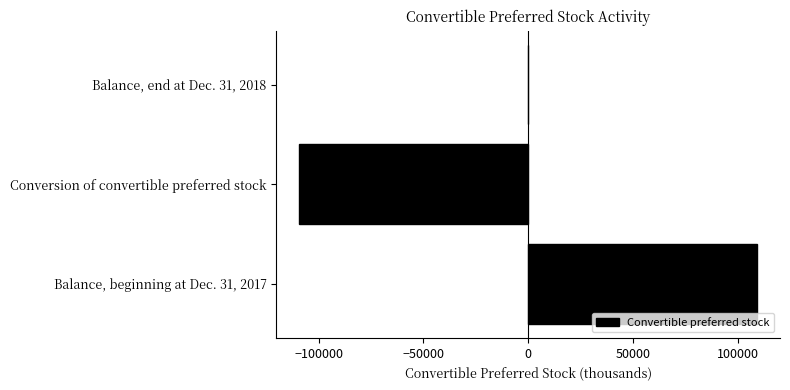

Between Conversion of convertible preferred stock and Balance, end at Dec. 31, 2018, which is larger?

Balance, end at Dec. 31, 2018